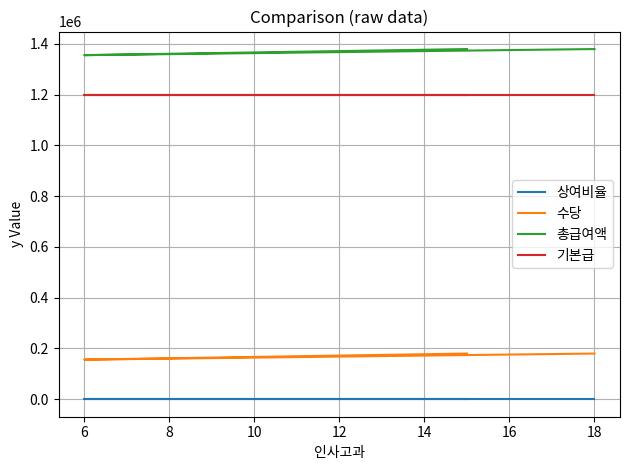

What are all the series names shown in the legend?

상여비율, 수당, 총급여액, 기본급